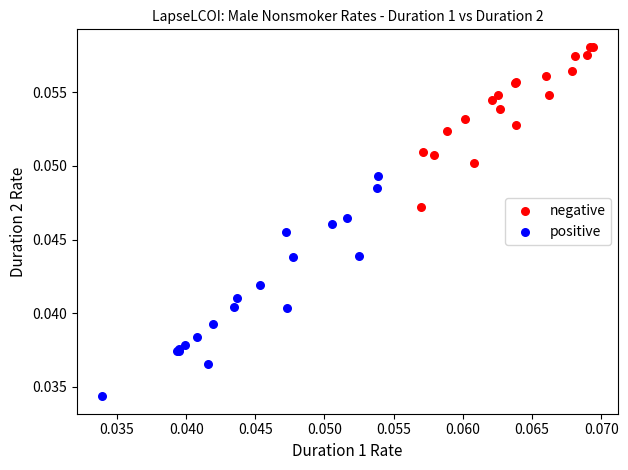

Which series has the widest spread of Y values?

positive